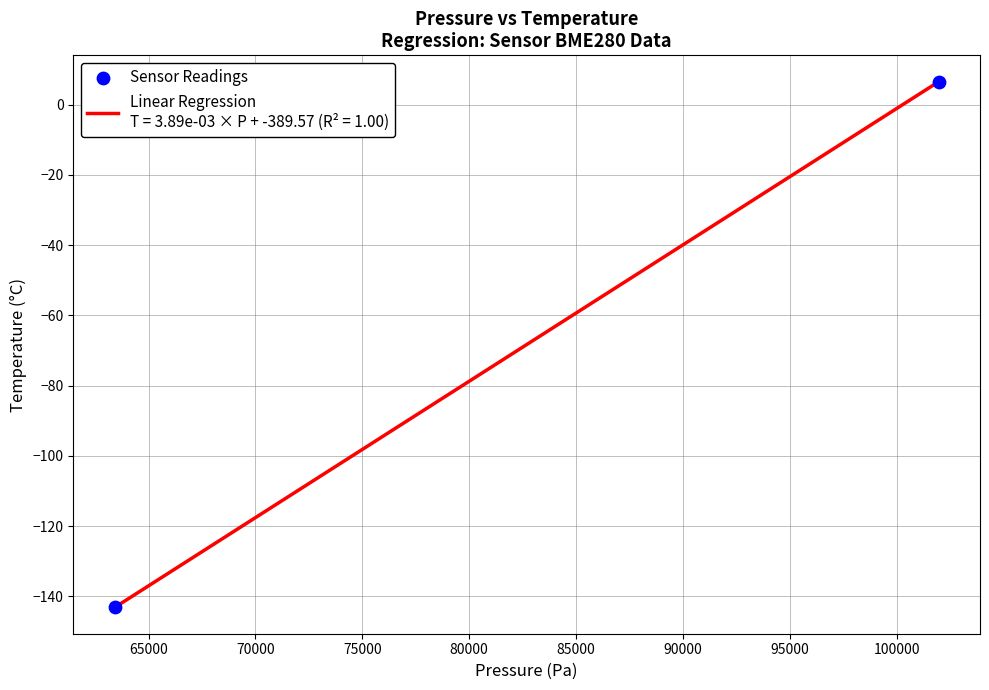

What is the maximum value shown in the chart?

6.6